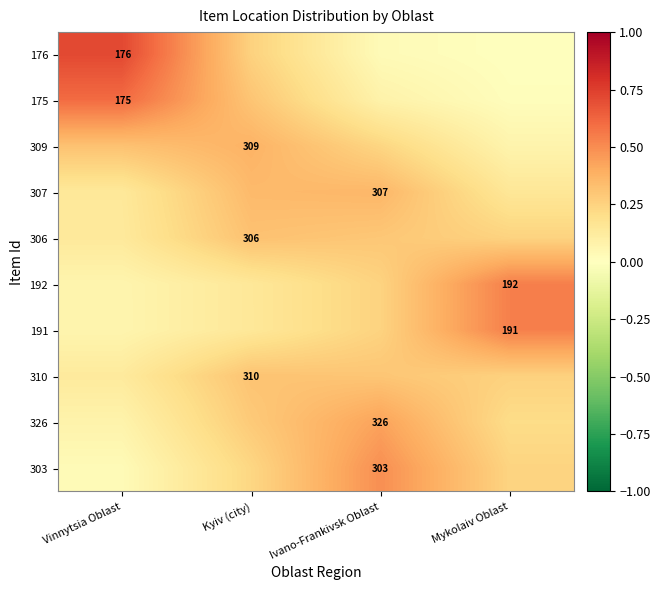

What is the difference between the 309 values at Vinnytsia Oblast and Kyiv (city)?

0.1